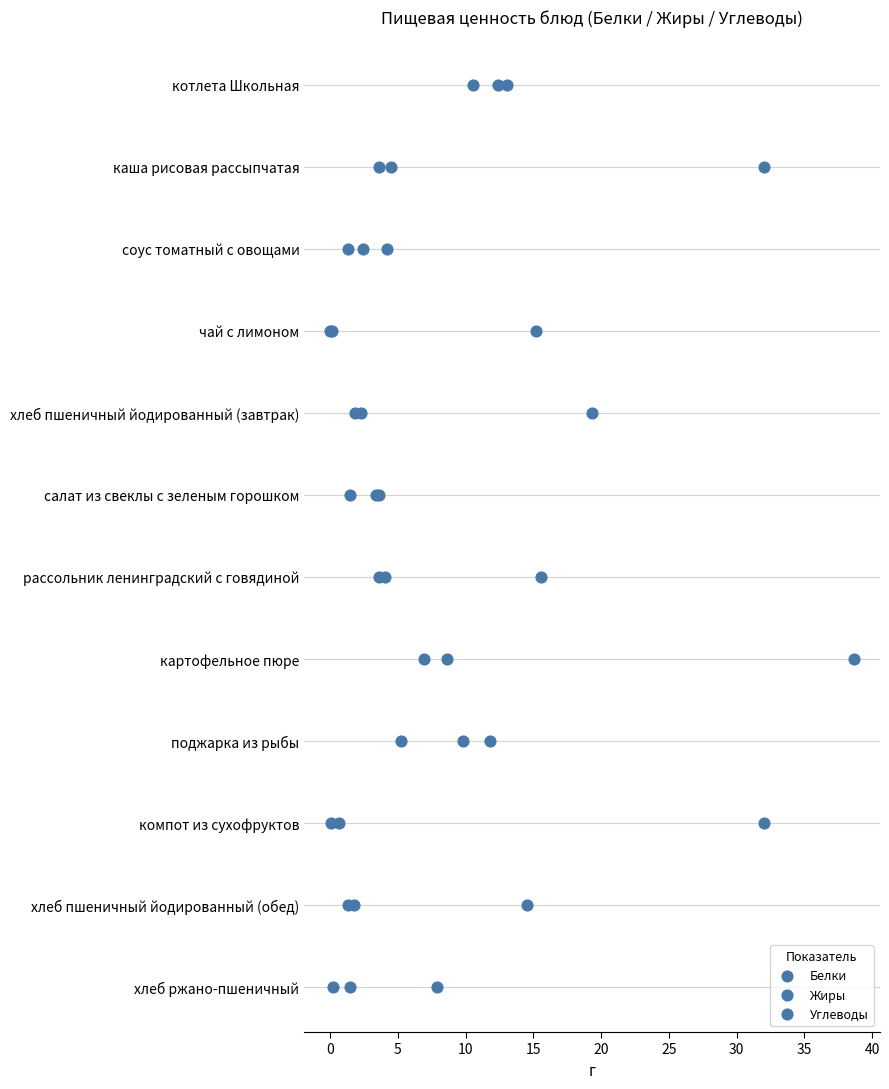

Which series has the largest Y range (max minus min)?

Белки